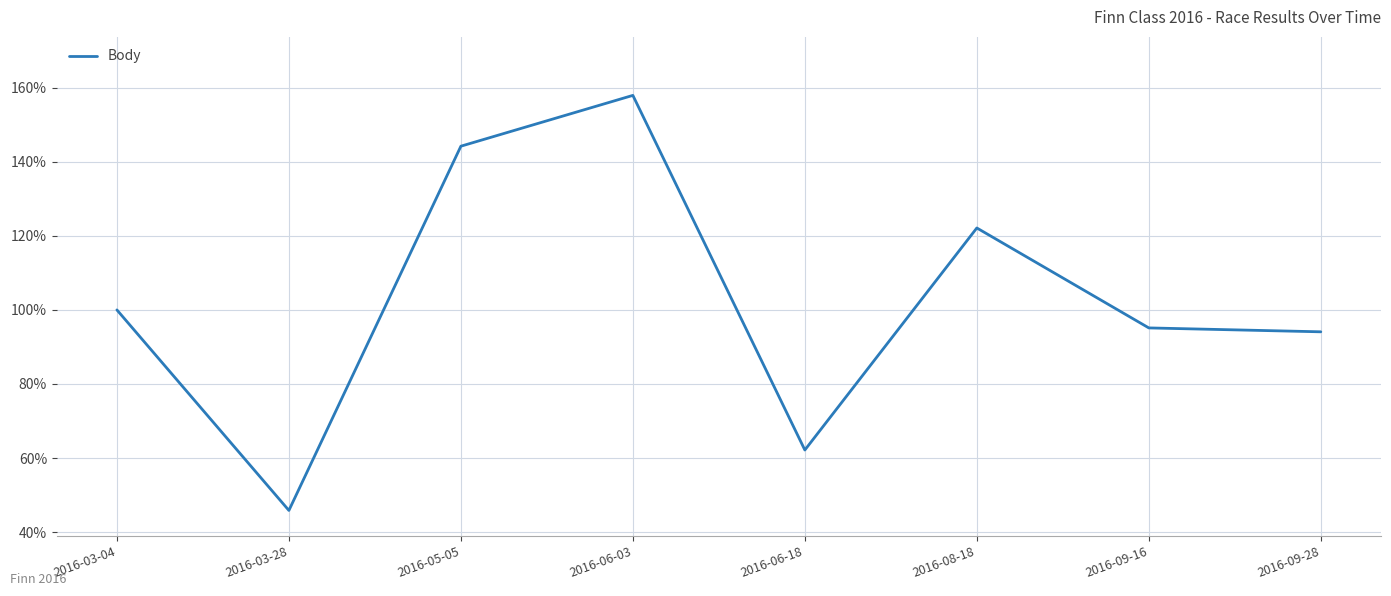

Reading left to right, transcribe all the data shown in this chart.

100.0	45.9	144.2	157.9	62.2	122.1	95.1	94.1